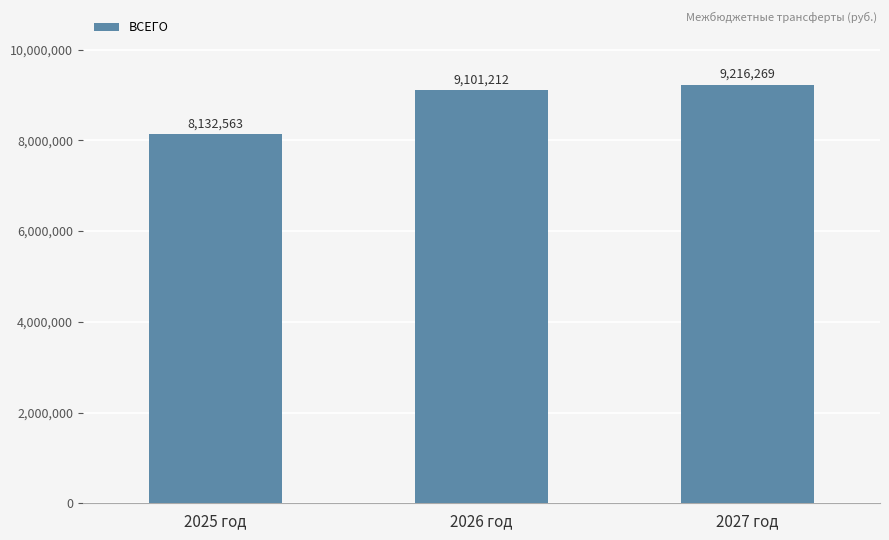

How many series are shown in this chart?

1